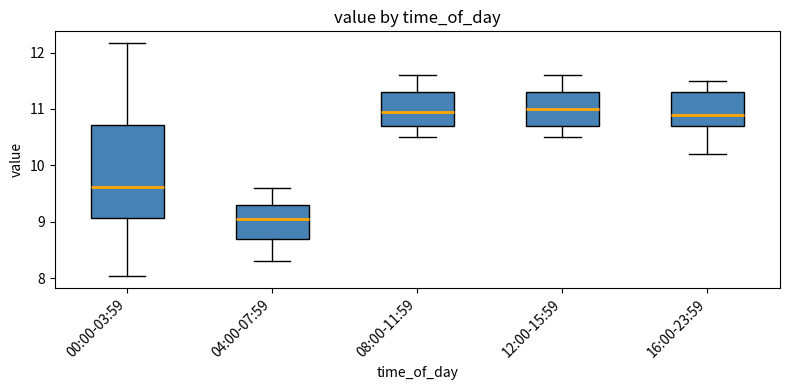

Reading left to right, read every box against the y-axis: the position of its median line, the range the box covers, and the ends of its whiskers. The values are not printed on the chart, so give them approximately, as read against the axis.

00:00-03:59: median 9.6, box 9.1 to 10.7, whiskers 8.0 to 12.2
04:00-07:59: median 9.1, box 8.7 to 9.3, whiskers 8.3 to 9.6
08:00-11:59: median 11.0, box 10.7 to 11.3, whiskers 10.5 to 11.6
12:00-15:59: median 11.0, box 10.7 to 11.3, whiskers 10.5 to 11.6
16:00-23:59: median 10.9, box 10.7 to 11.3, whiskers 10.2 to 11.5